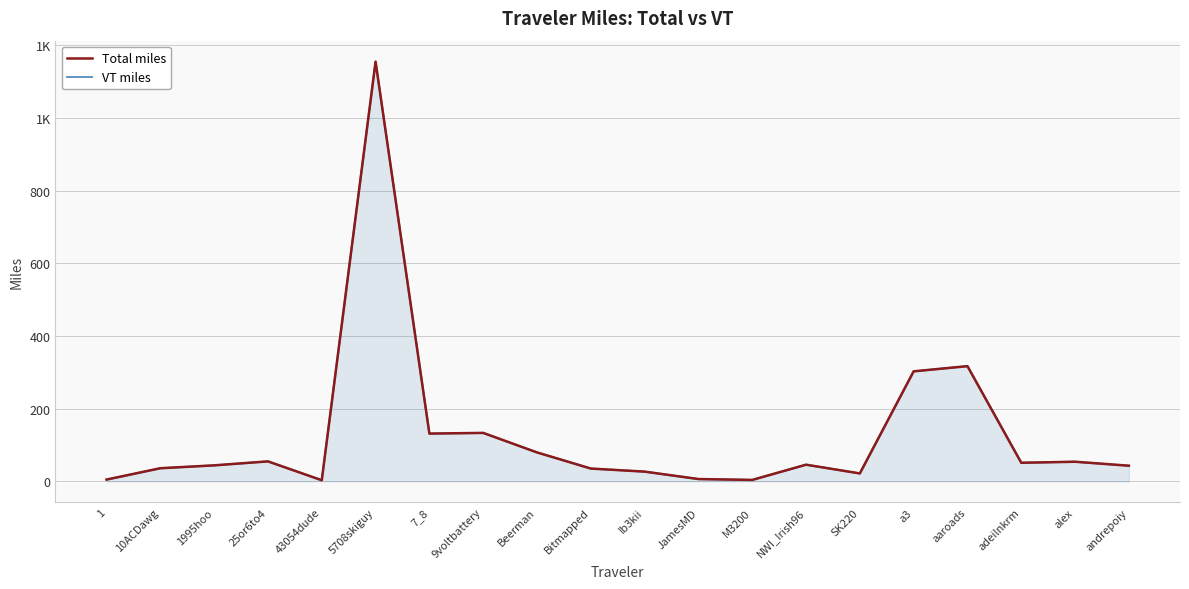

True or false: Total miles has a value of 90.6 at alex.

False